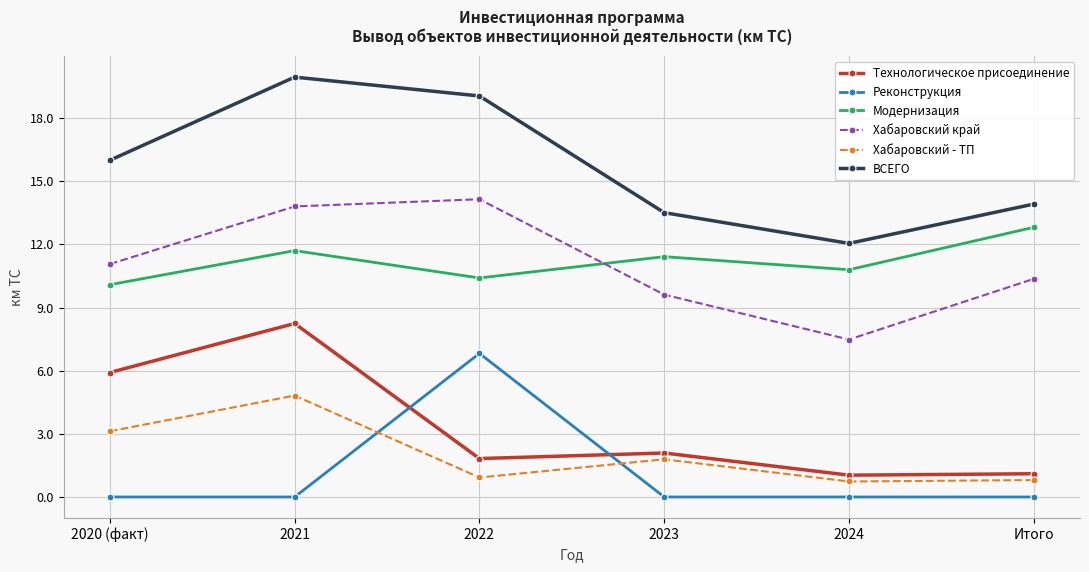

What is the average value of the Модернизация series?

11.2